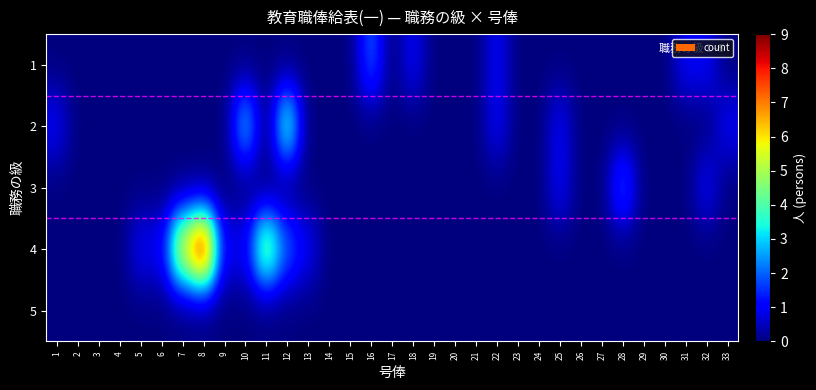

Which has a higher value, 3 or 31?

31